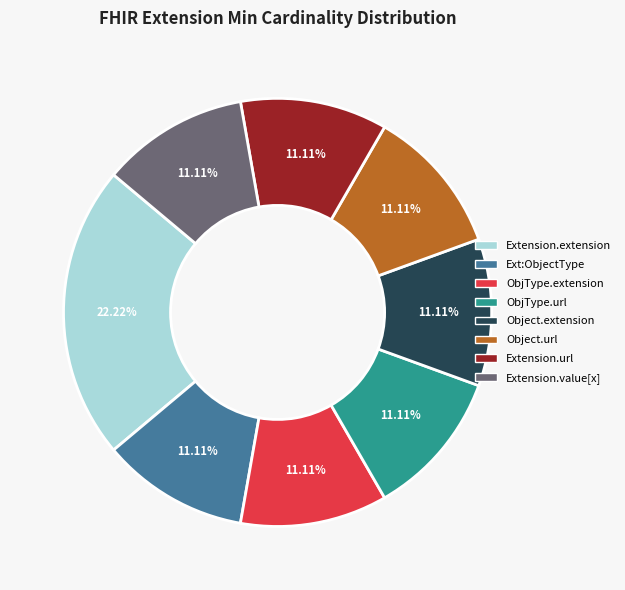

Combined, do Extension.value[x] and Extension.url account for over 50%?

No